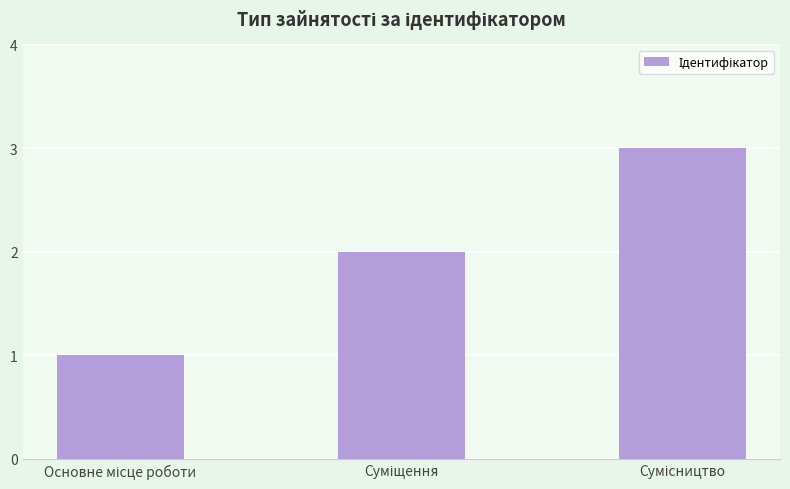

What is the greatest value displayed?

3